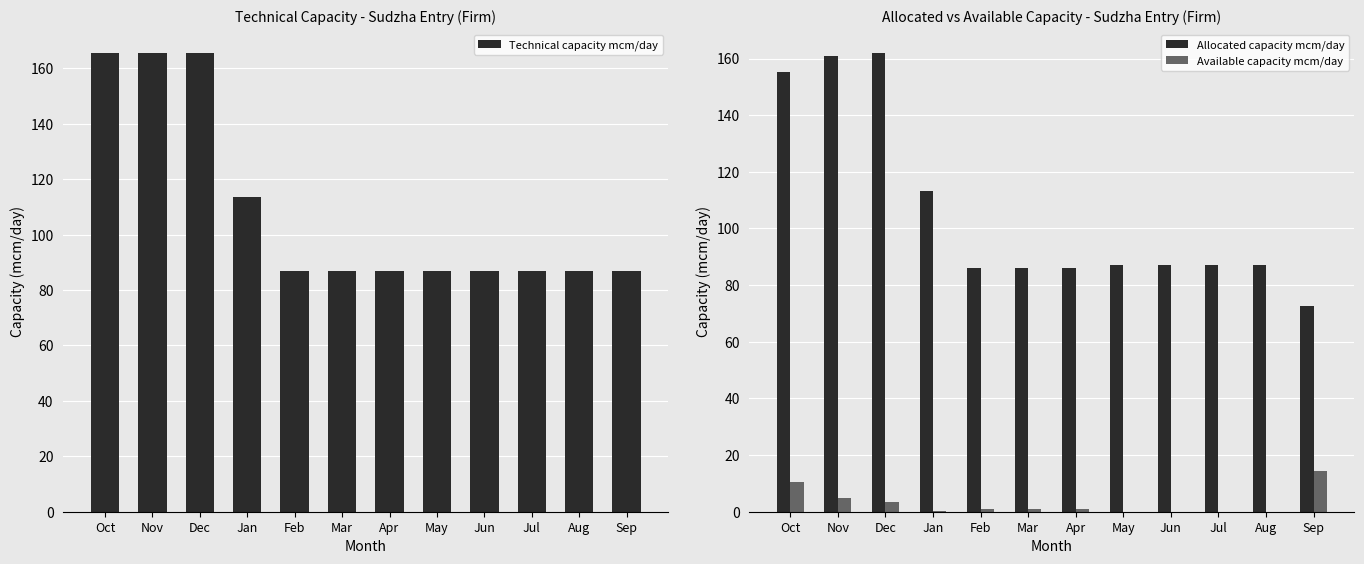

At which label is Technical capacity mcm/day closest to 126?

Jan